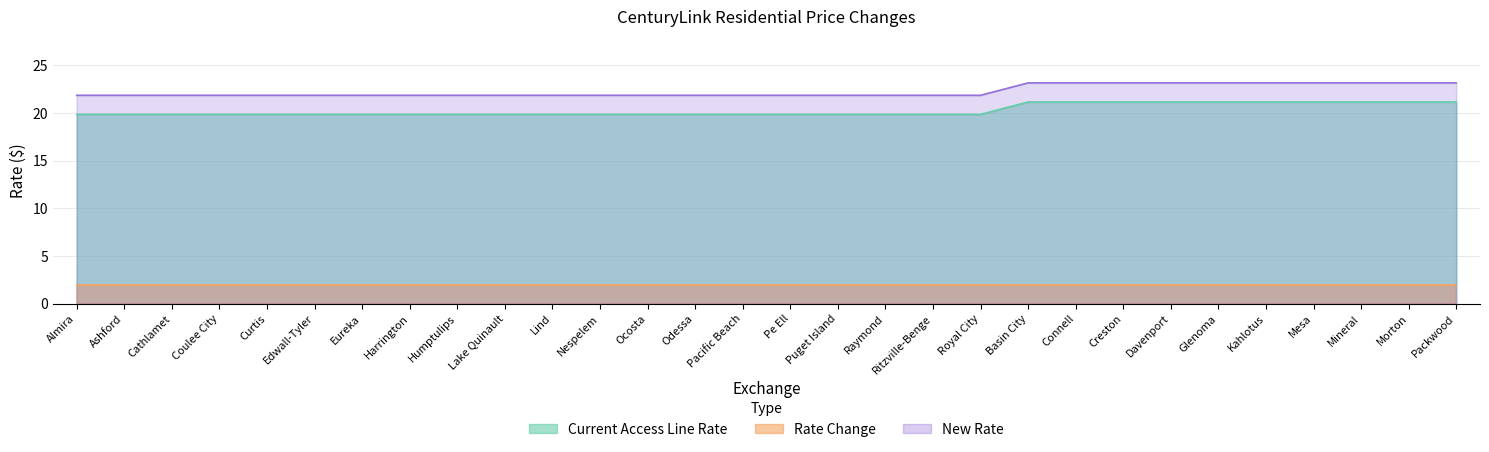

At how many categories does at least one series exceed 20?

30